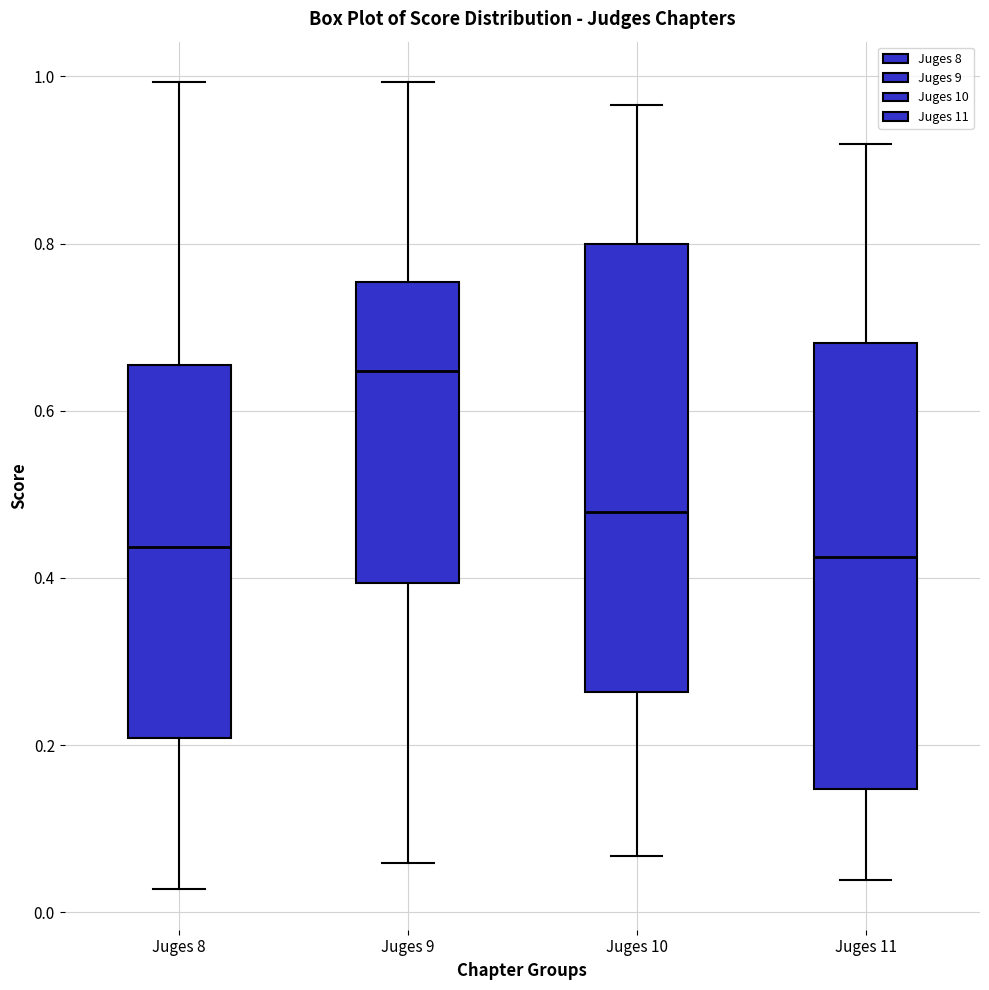

Reading left to right, transcribe this box plot: for each box, give where its median line is, the range the box spans, and where its two whiskers end, as read against the y-axis. The values are not printed on the chart, so give them approximately, as read against the axis.

Juges 8: median 0.44, box 0.20 to 0.66, whiskers 0.02 to 1.00
Juges 9: median 0.64, box 0.40 to 0.76, whiskers 0.06 to 1.00
Juges 10: median 0.48, box 0.26 to 0.80, whiskers 0.06 to 0.96
Juges 11: median 0.42, box 0.14 to 0.68, whiskers 0.04 to 0.92